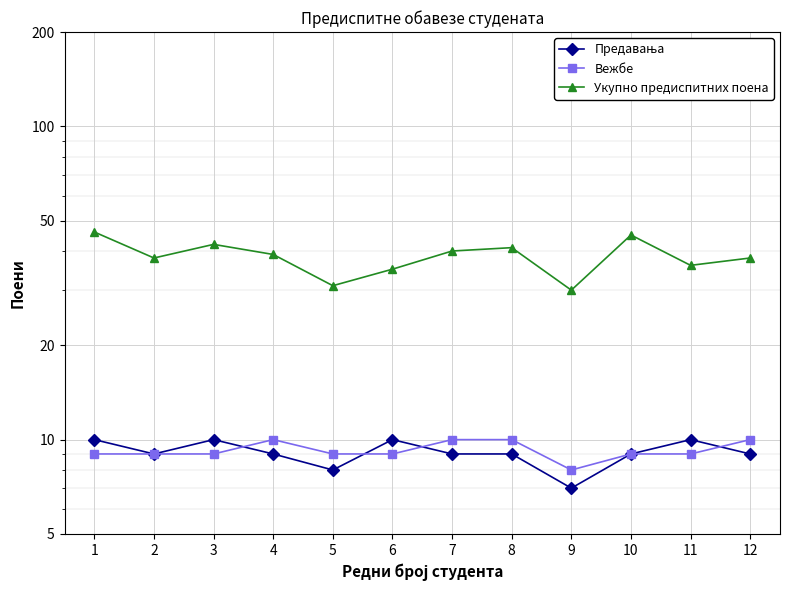

What are all the series names shown in the legend?

Предавања, Вежбе, Укупно предиспитних поена